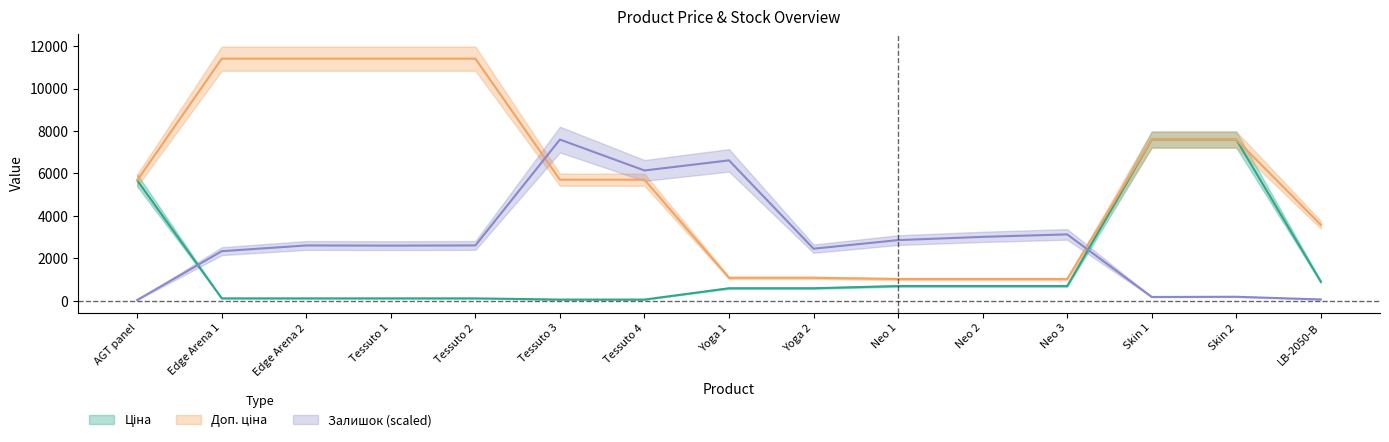

What is the value of the Залишок point at the 4th from the left?

2598.1